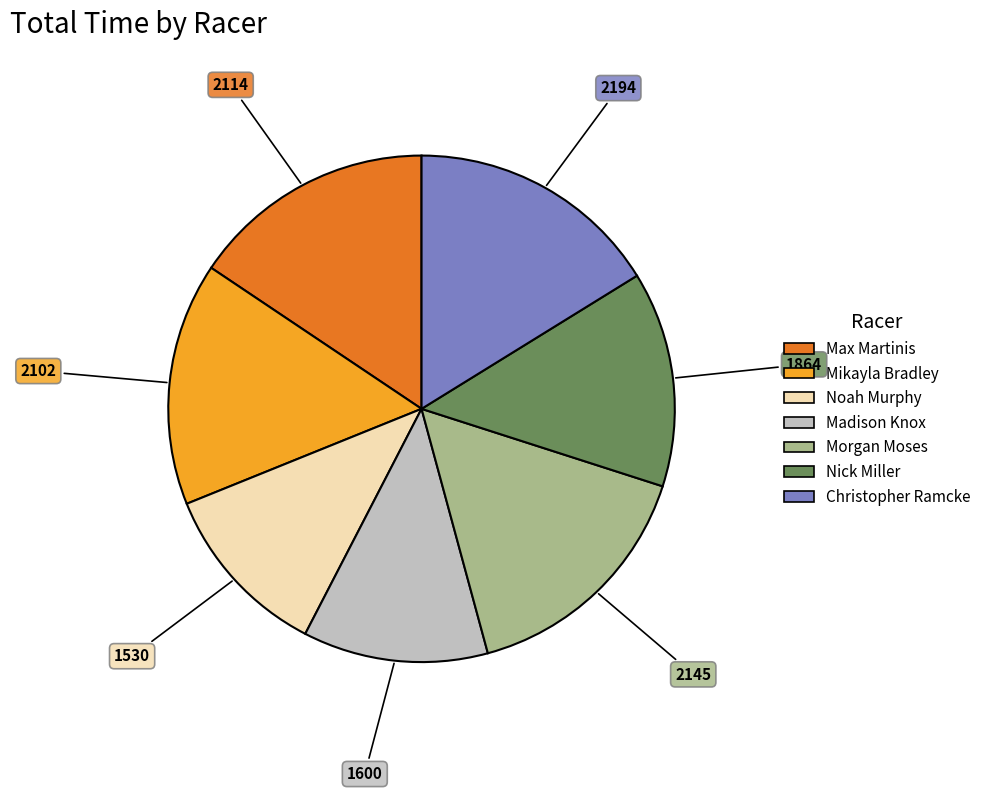

Does any single category account for the majority?

No